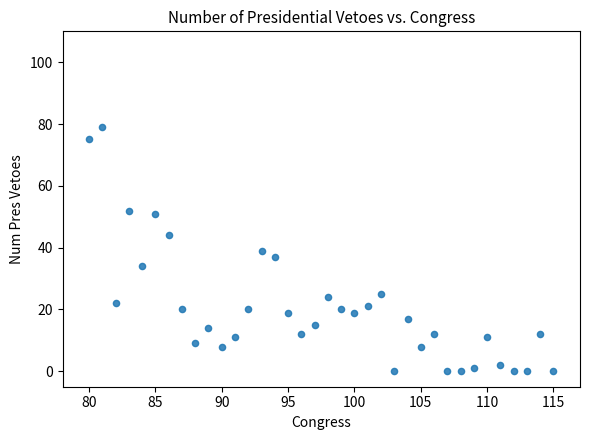

What is the range of X values (max minus min)?

35